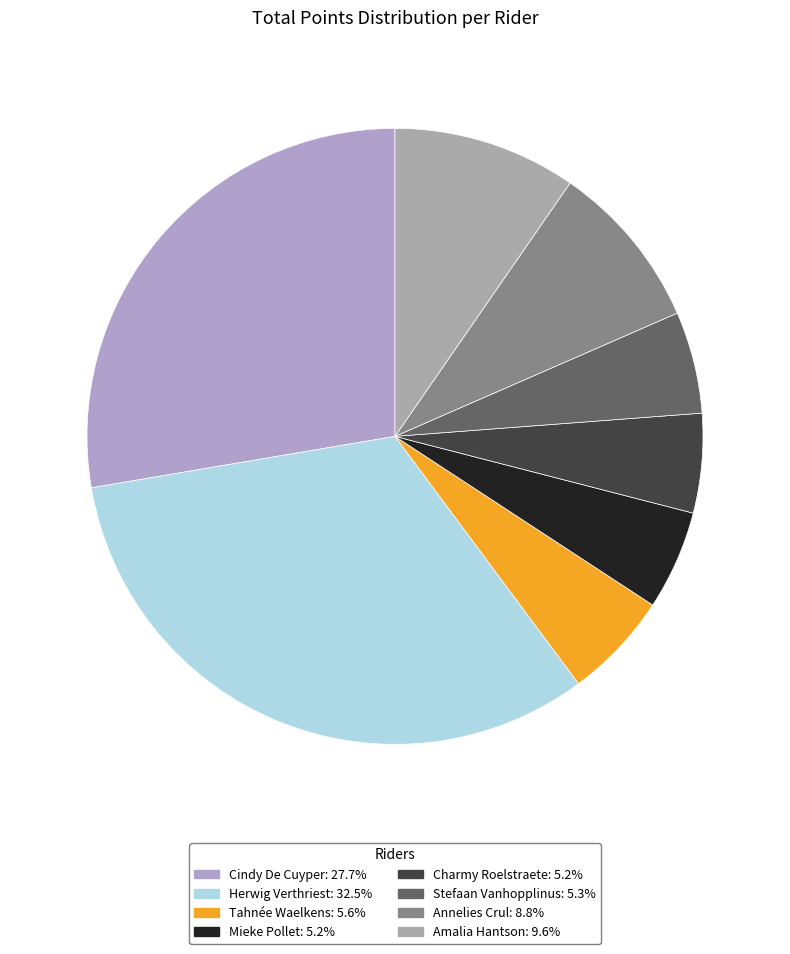

To the nearest percent, what is the difference between the Cindy De Cuyper and Tahnée Waelkens slice percentages?

22%